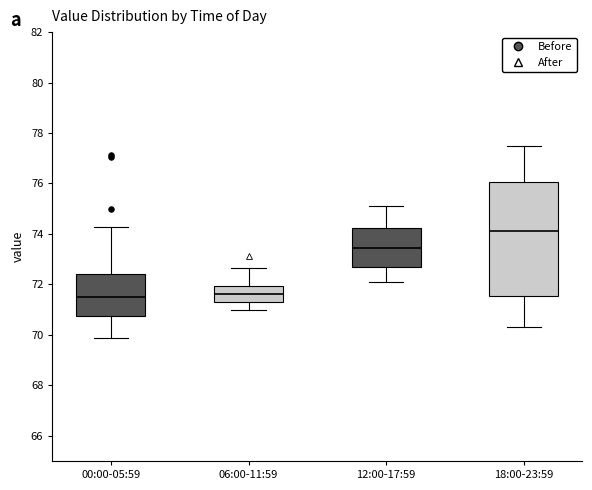

Reading left to right, read every box against the y-axis: the position of its median line, the range the box covers, and the ends of its whiskers. The values are not printed on the chart, so give them approximately, as read against the axis.

00:00-05:59: median 71.6, box 70.8 to 72.4, whiskers 69.8 to 74.2
06:00-11:59: median 71.6, box 71.2 to 72.0, whiskers 71.0 to 72.6
12:00-17:59: median 73.4, box 72.6 to 74.2, whiskers 72.2 to 75.2
18:00-23:59: median 74.2, box 71.6 to 76.0, whiskers 70.4 to 77.6